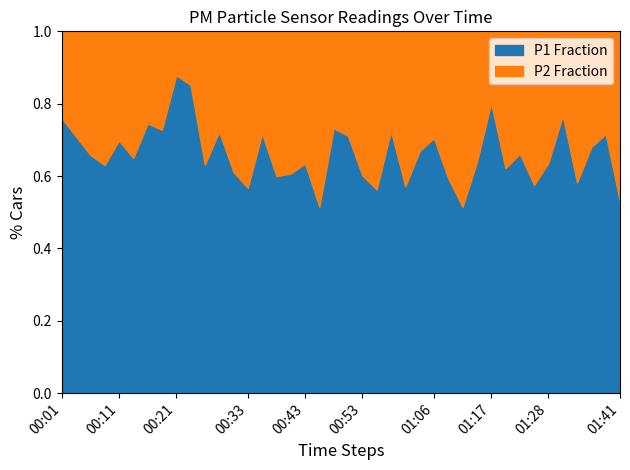

What is the label of the 24th point from the left?

00:58